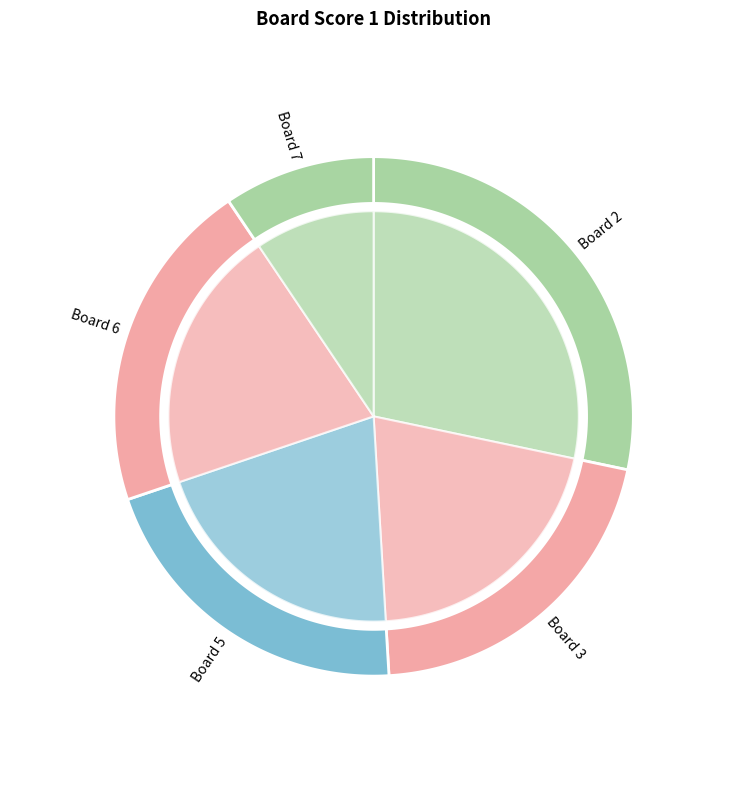

To the nearest percent, what is the difference between the Board 2 and Board 6 slice percentages?

8%